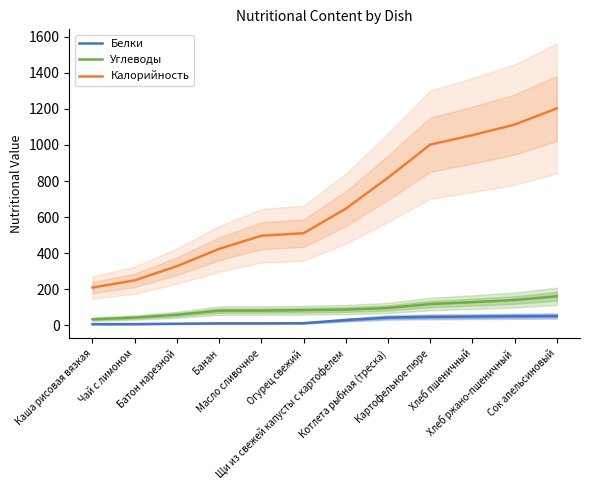

The Белки series shows 7.8 at Чай с лимоном. True or false?

False